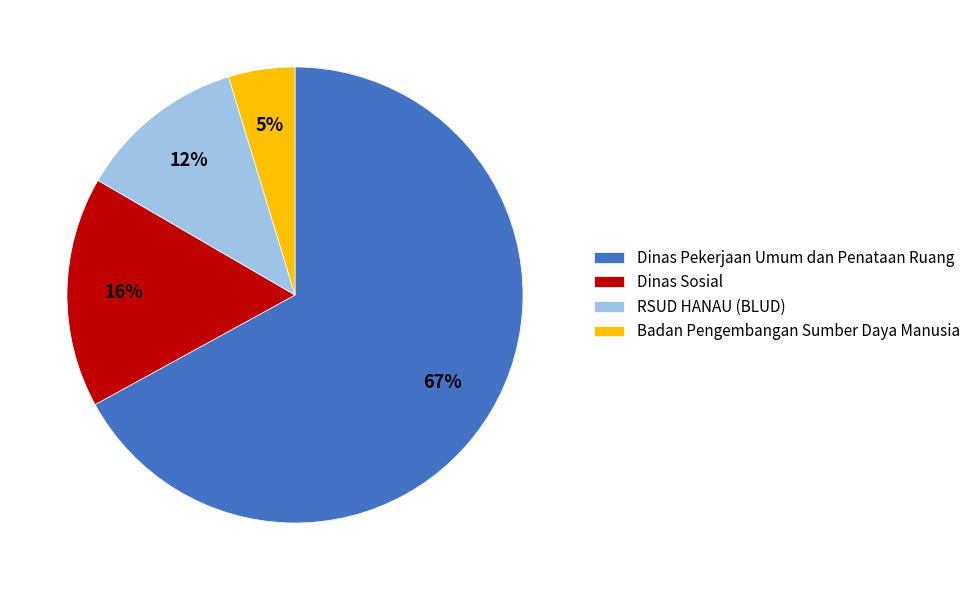

Which category has the biggest portion of the pie?

Dinas Pekerjaan Umum dan Penataan Ruang